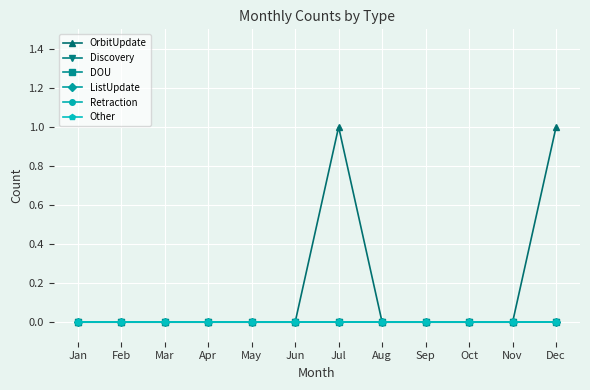

Which series has the largest total across all categories?

OrbitUpdate